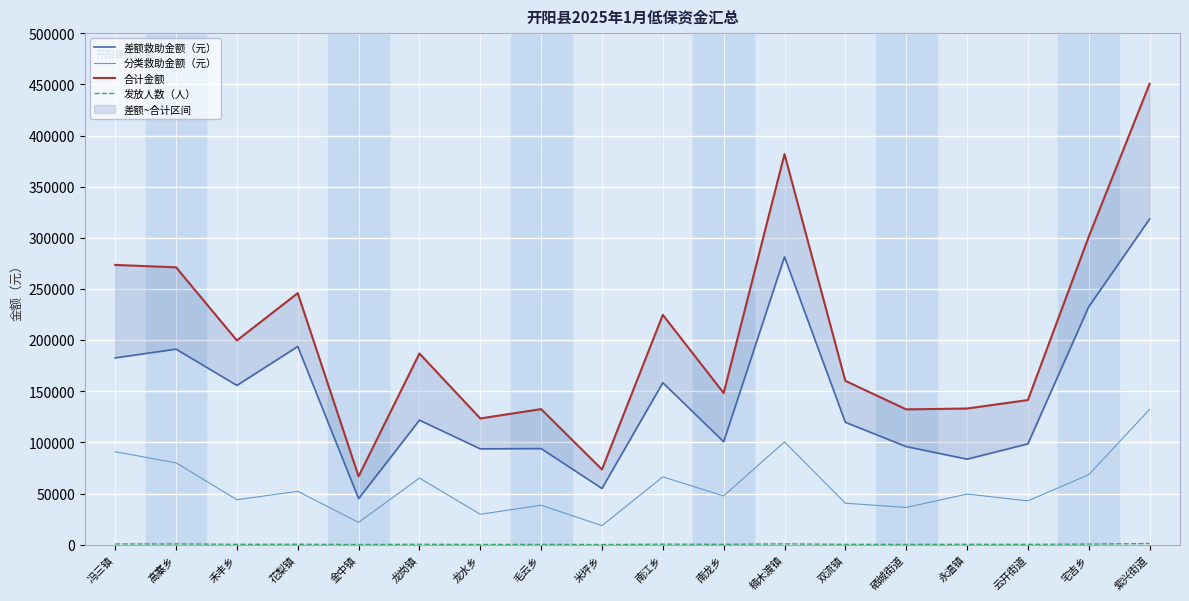

At which label is 分类救助金额（元） closest to 75408?

高寨乡